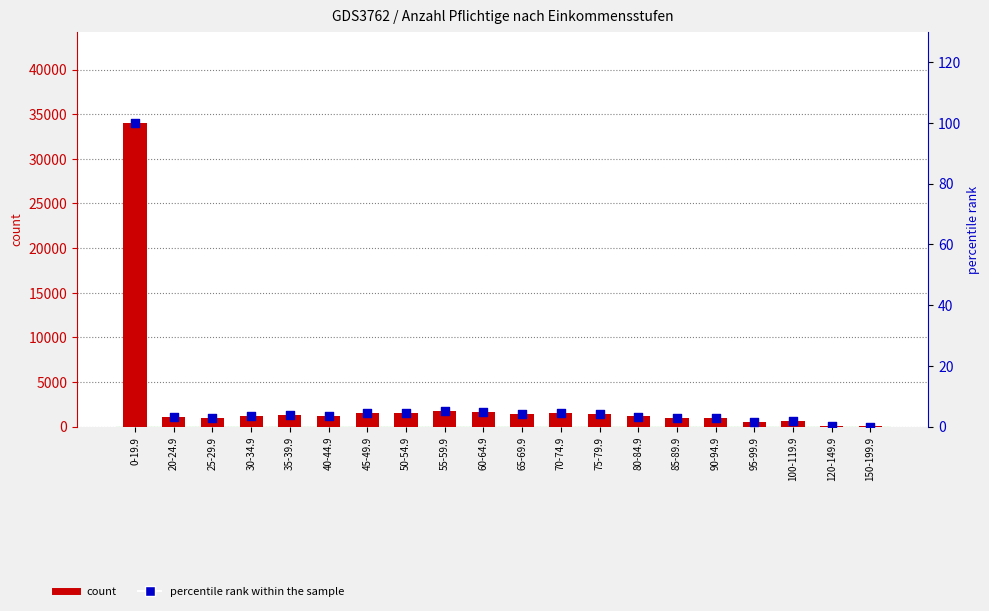

What is the total value across all series at 45-49.9?

1479.3